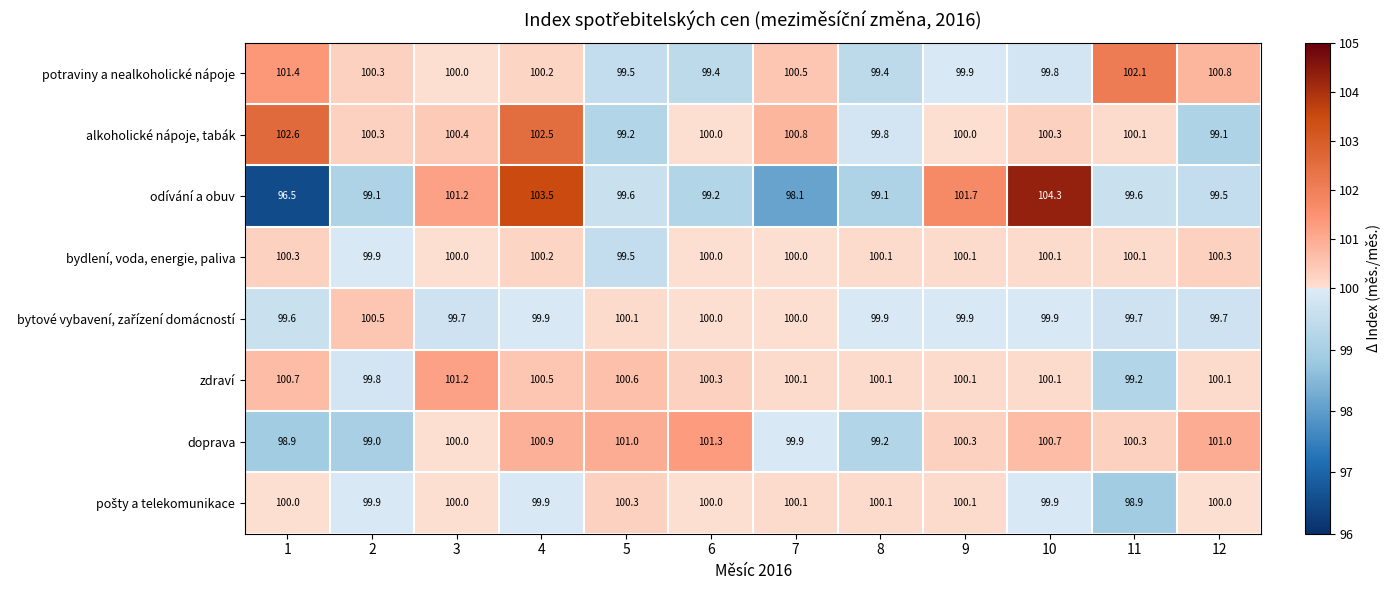

What is the average value of the odívání a obuv series?

100.1